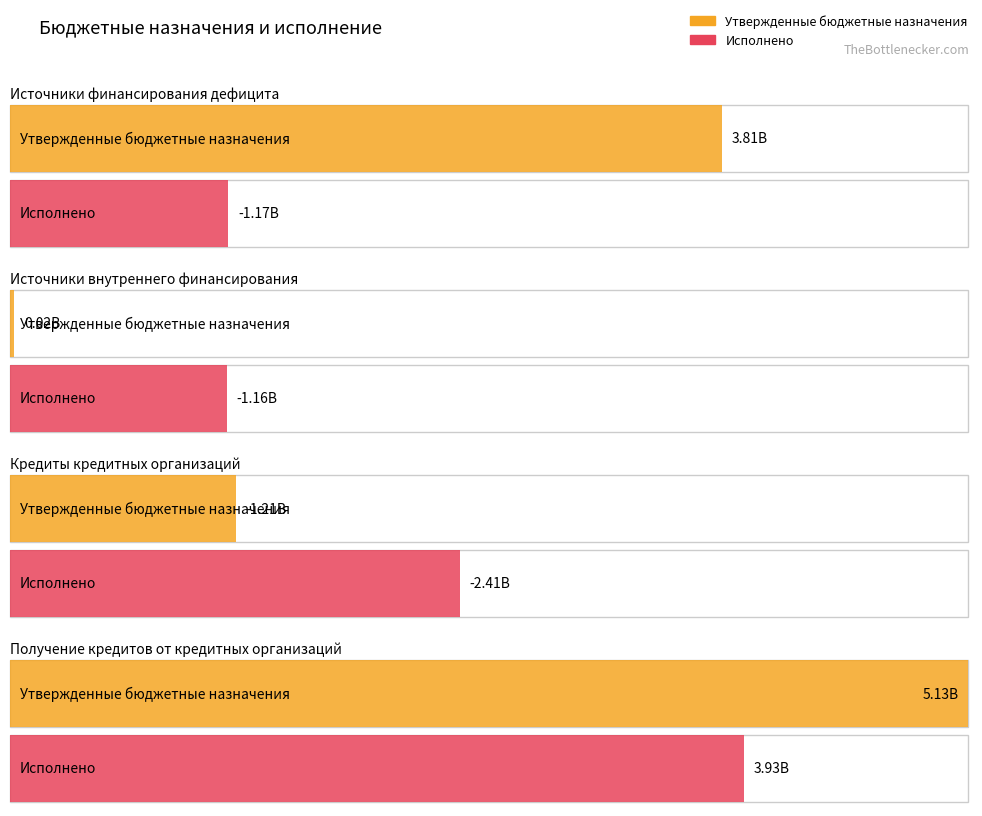

Rank the series by their maximum value, from highest to lowest.

Утвержденные бюджетные назначения, Исполнено